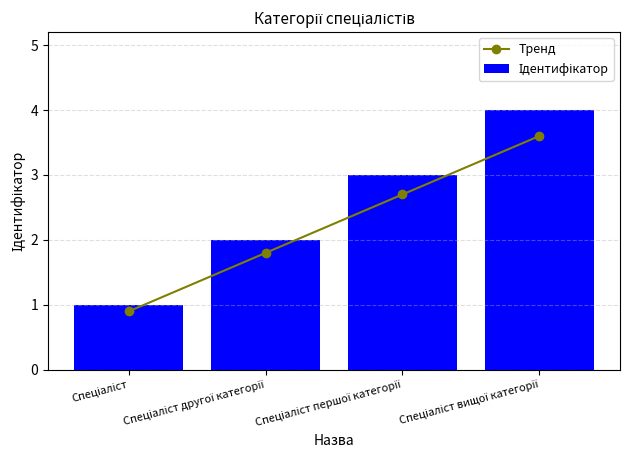

True or false: Ідентифікатор has a value of 0.7 at Спеціаліст.

False